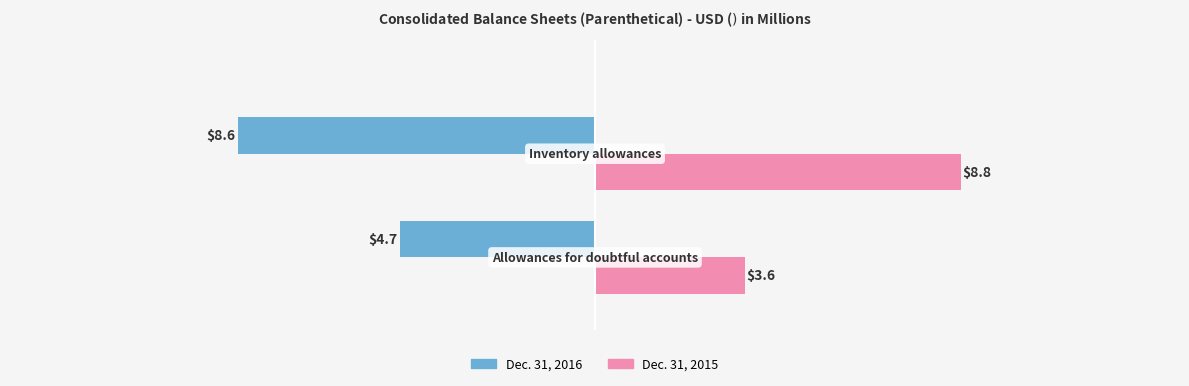

What is the maximum value shown in the chart?

8.8